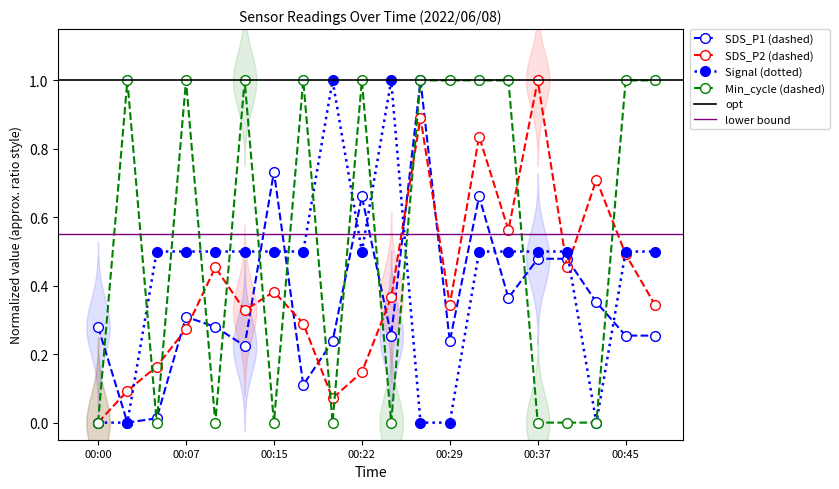

Where do SDS_P1 and Signal first cross each other?

00:12 and 00:15